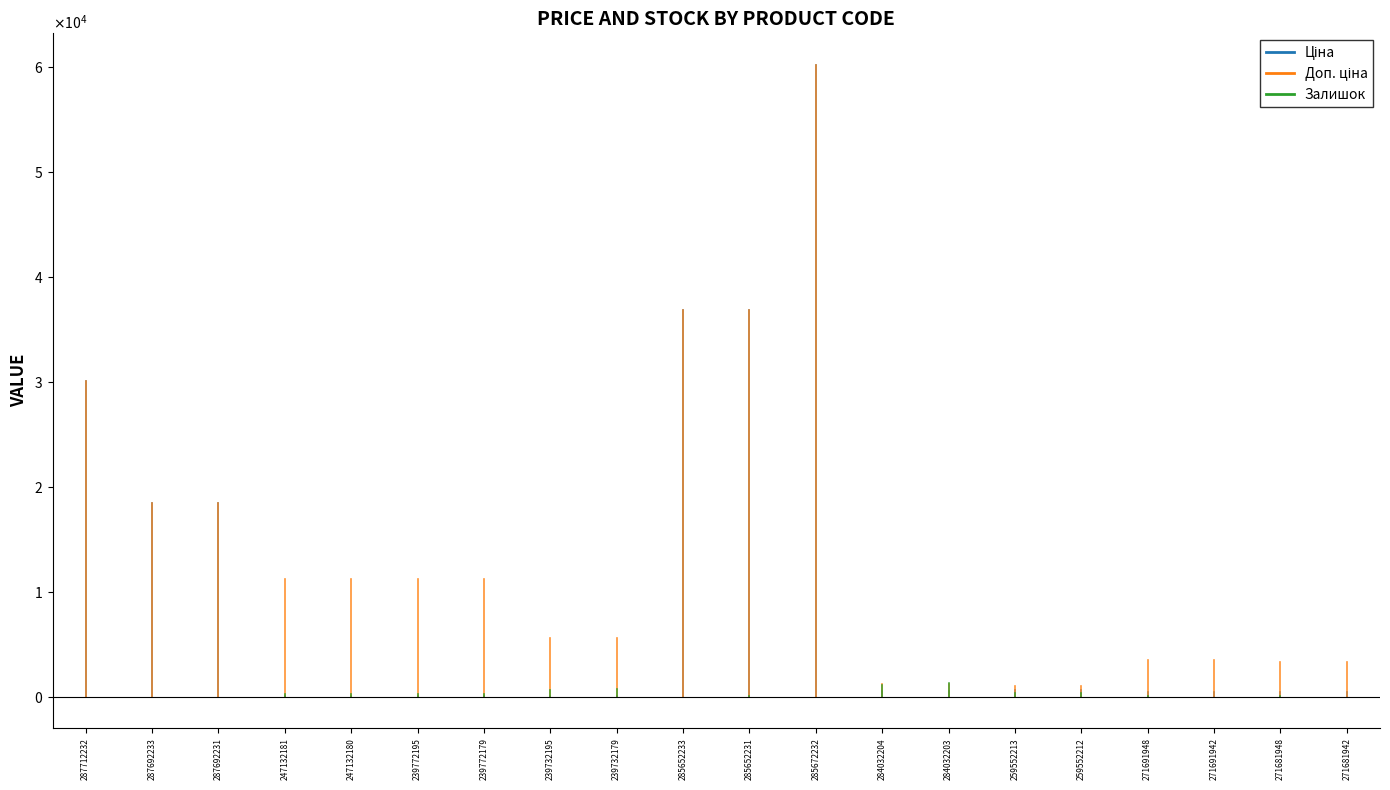

Count the number of data series in this chart.

3